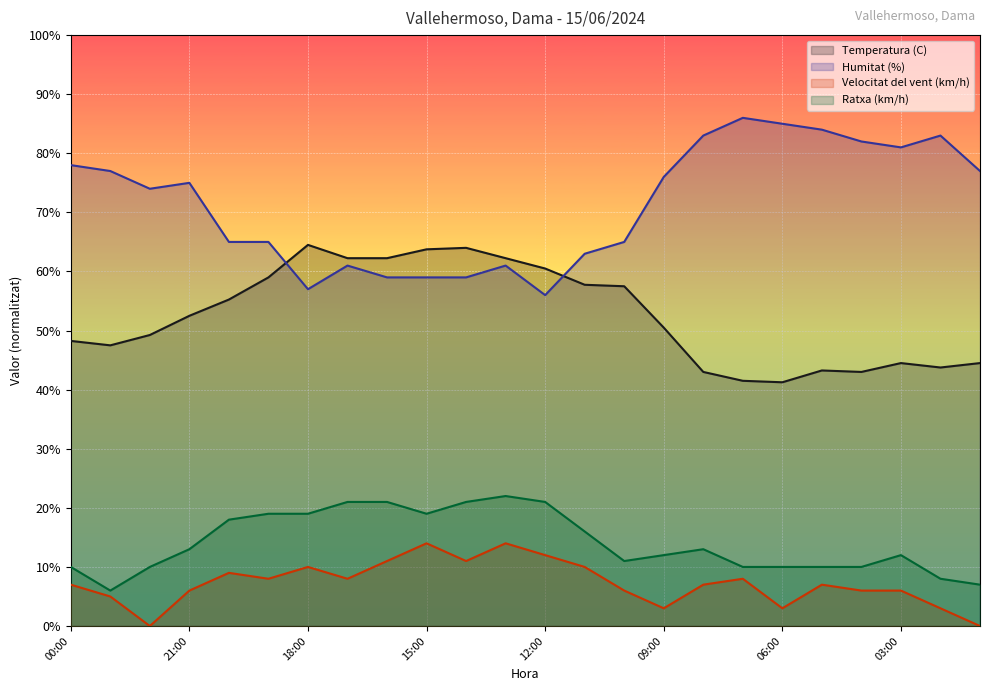

What is the spread (max minus min) of values at 16:00?

51.2